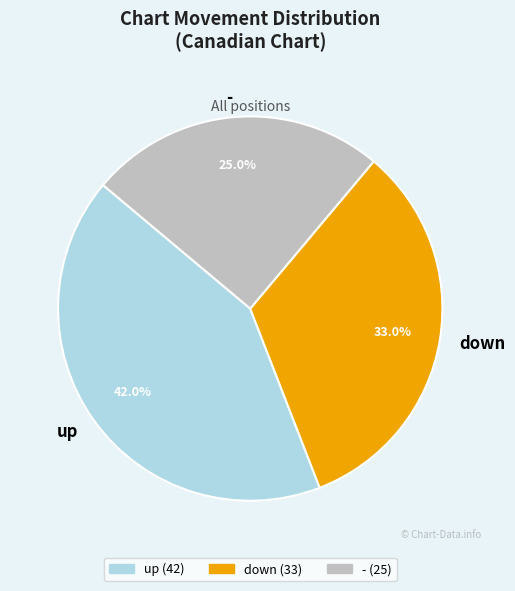

What is the ratio of the value at - to the value at up?

0.6